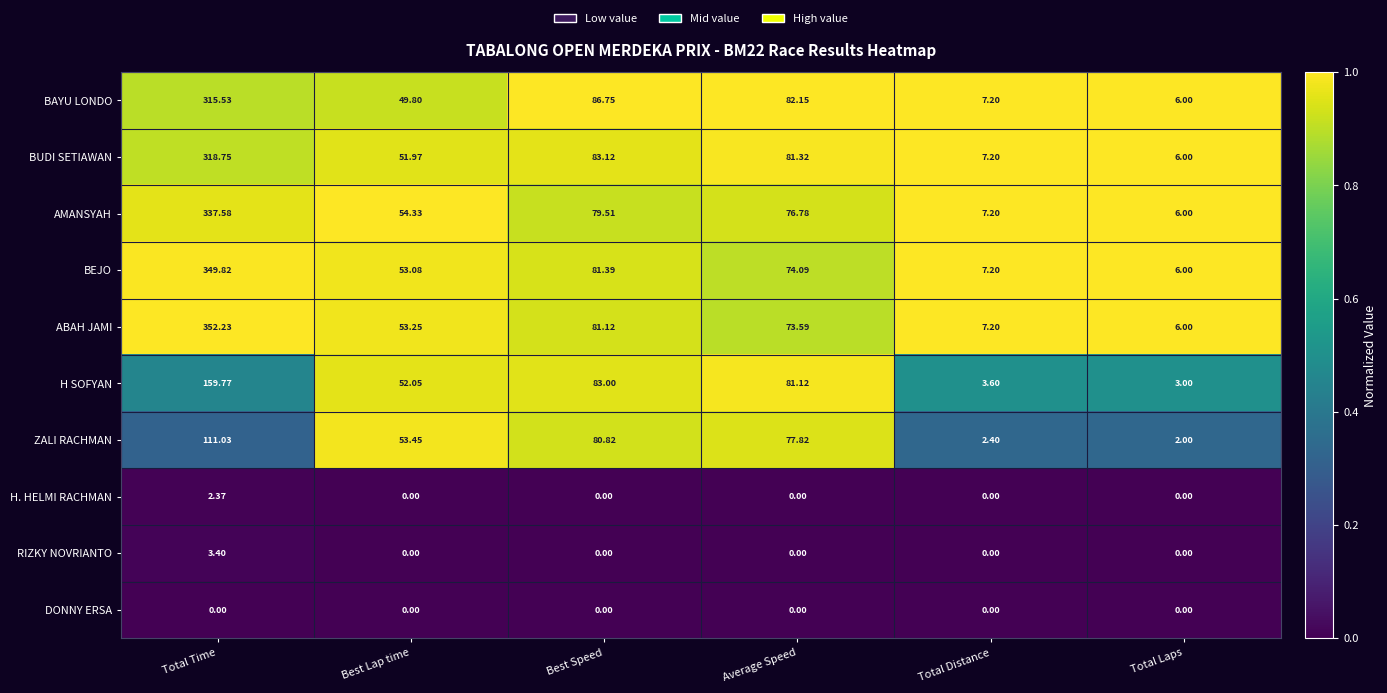

At which label does H SOFYAN reach its minimum?

Total Laps